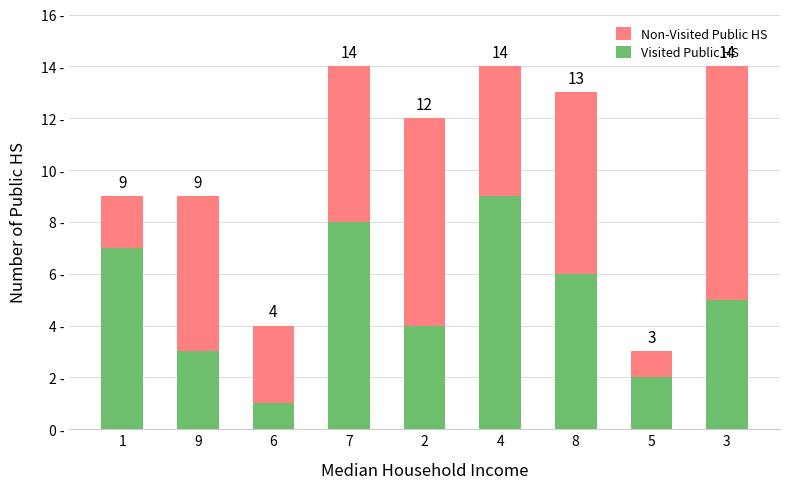

True or false: Visited Public HS has a value of 8 at 7.

True